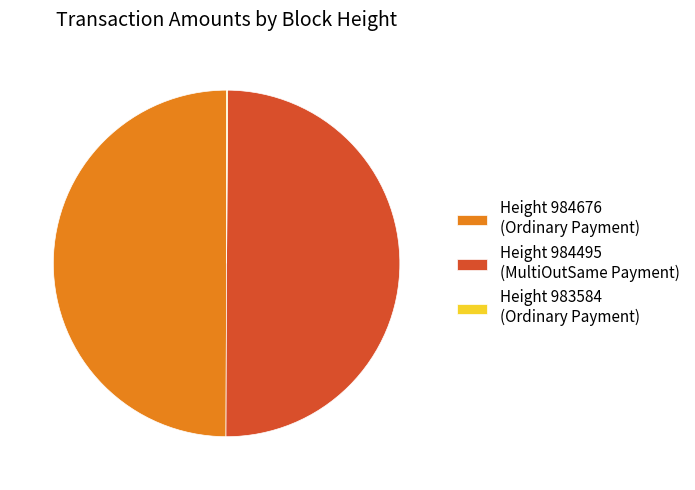

What is the ratio of the value at Height 984676 (Ordinary Payment) to the value at Height 984495 (MultiOutSame Payment)?

1.0